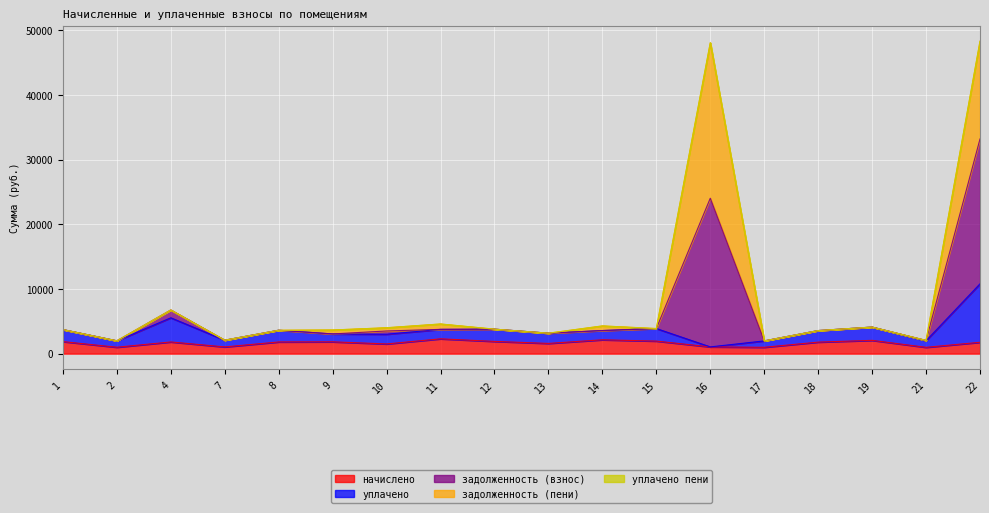

What is the total value across all series at 8?

3622.0